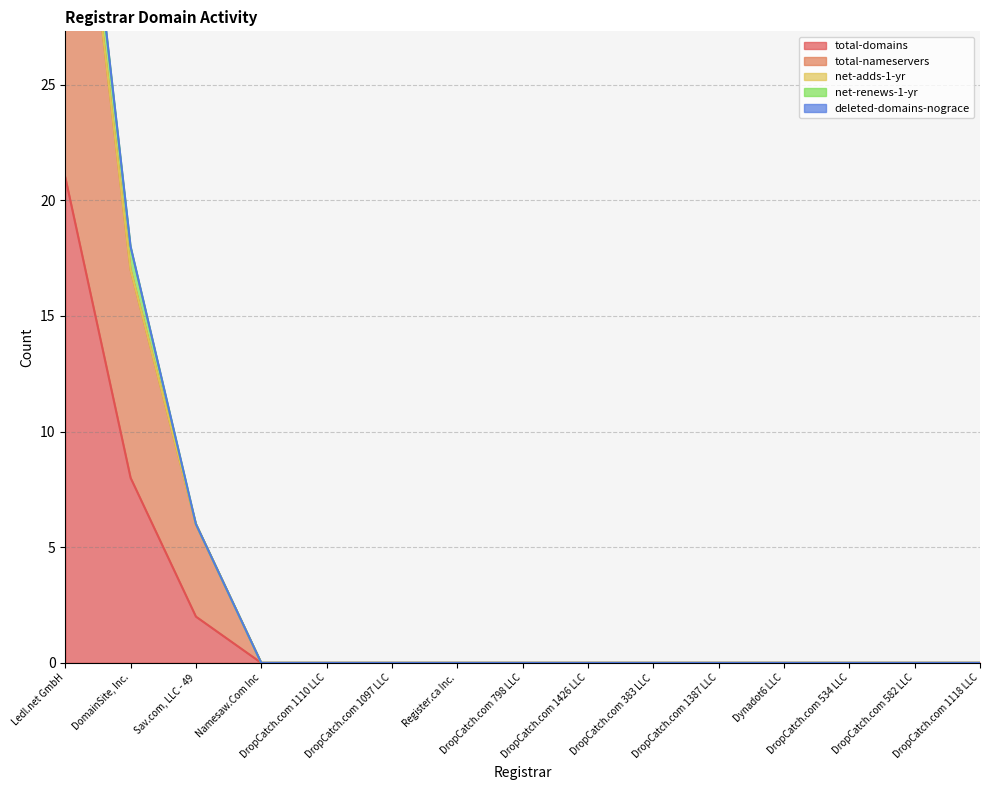

What is the label of the 15th point from the right?

Ledl.net GmbH